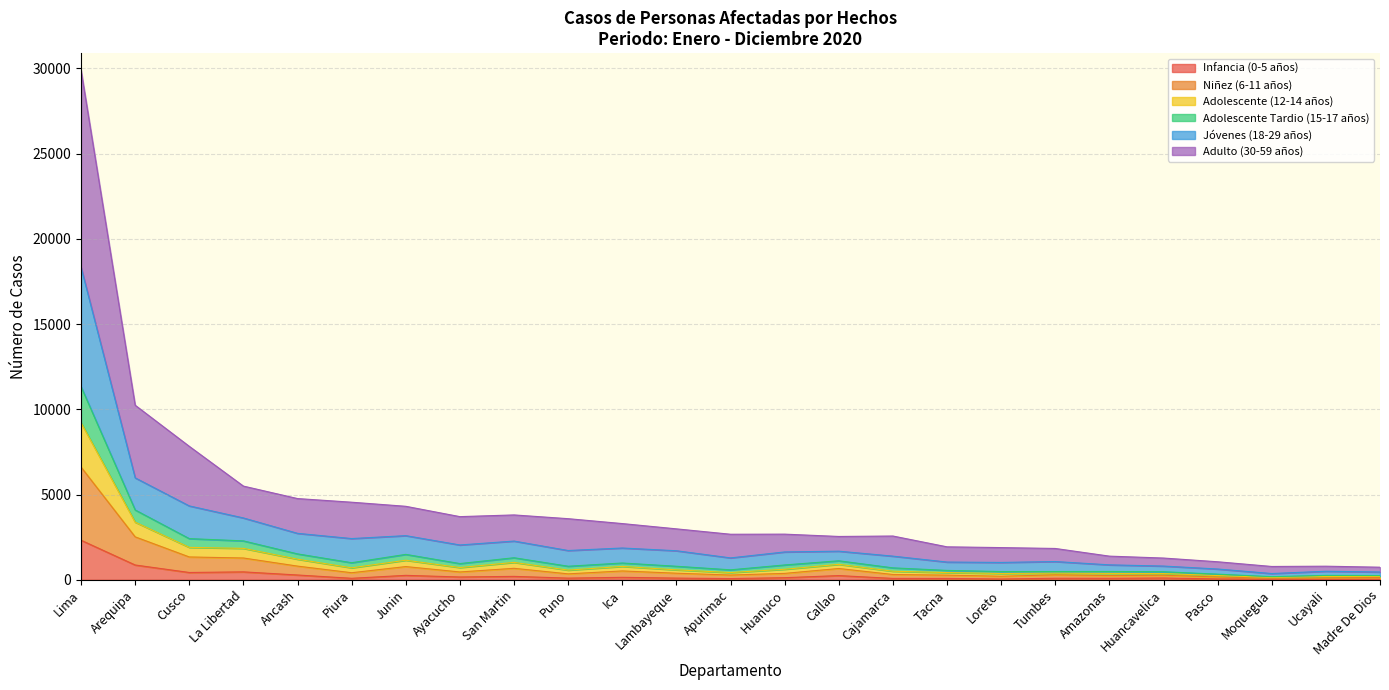

What is the label of the 4th point from the left?

La Libertad